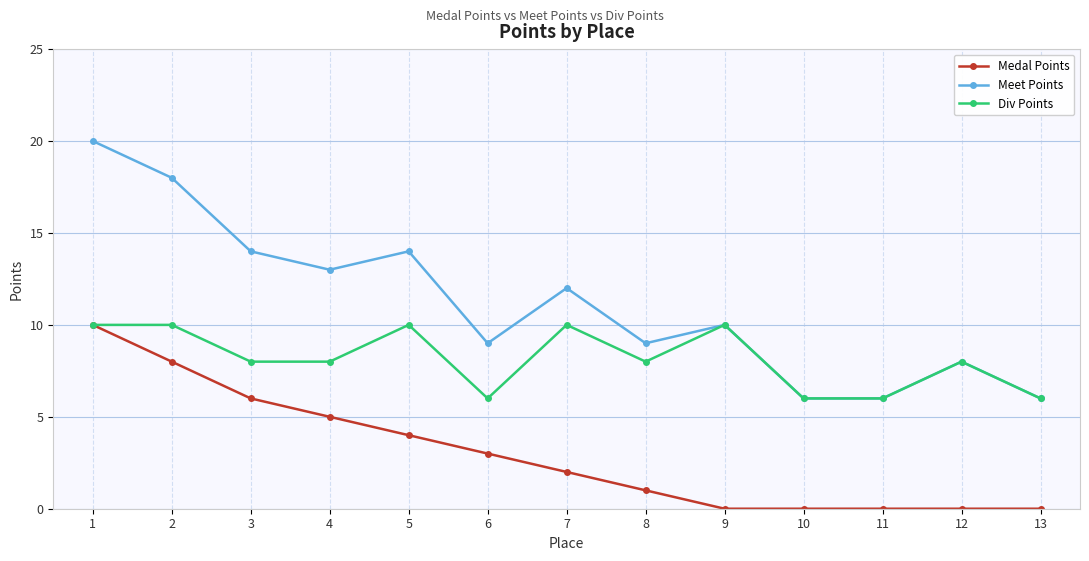

What is the value of the Medal Points point at the 7th from the left?

2